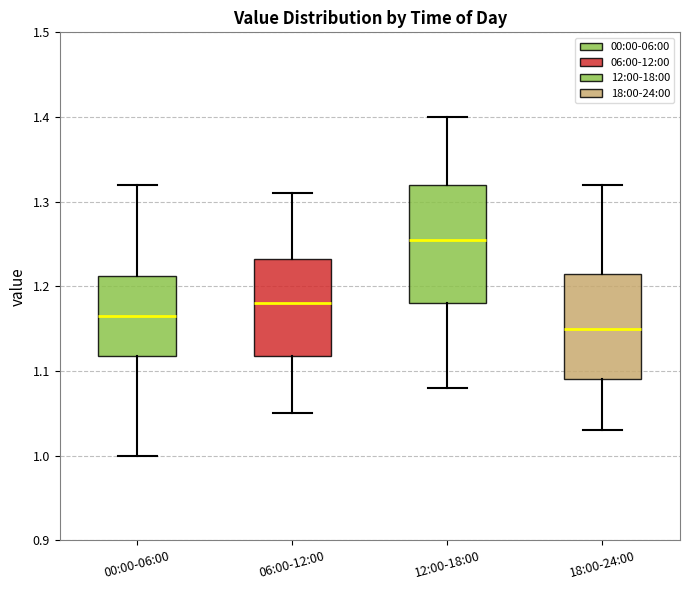

Where is the upper edge of the box for 06:00-12:00 on the y-axis? The values are not printed on the chart, so give them approximately, as read against the axis.

1.23